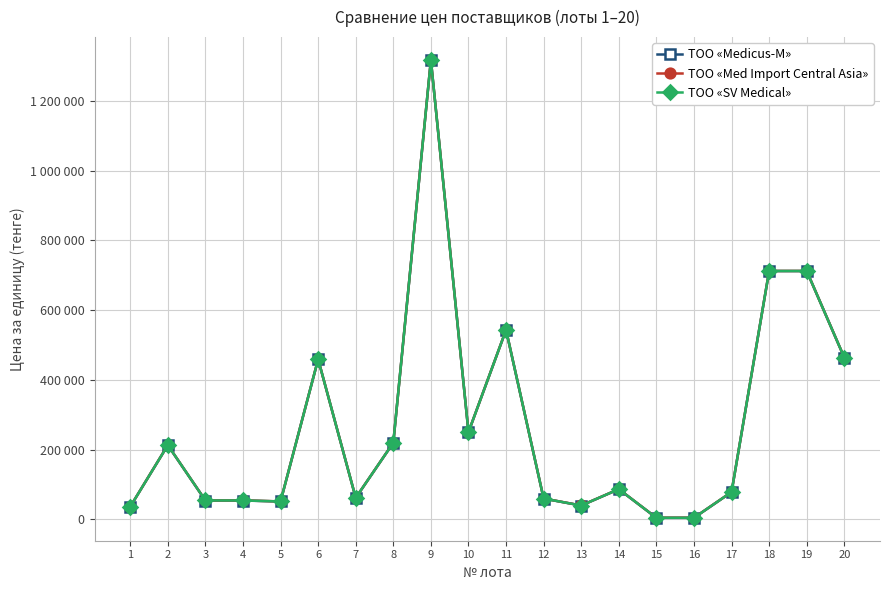

What is the spread (max minus min) of values at 18?

250